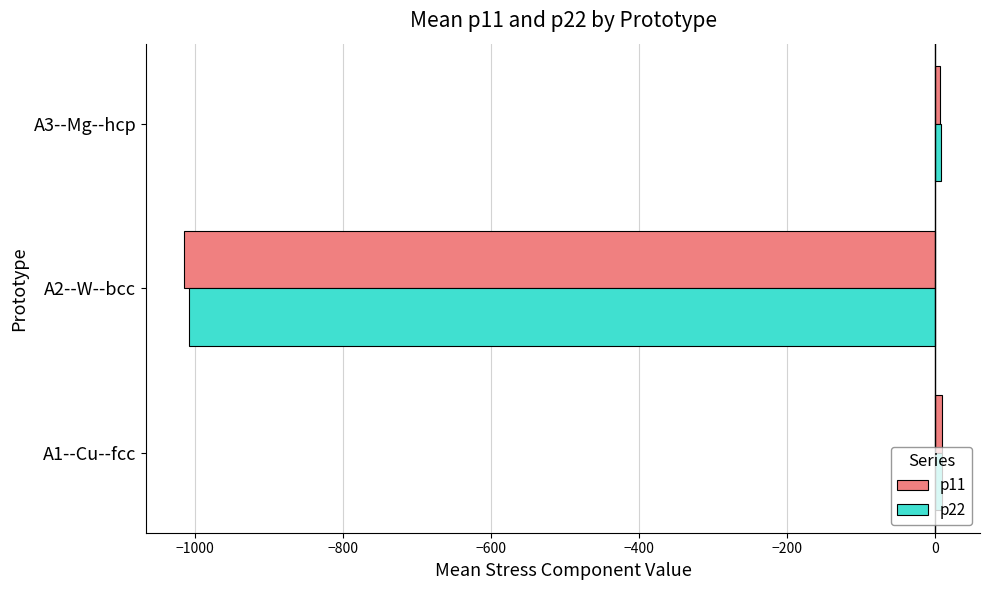

What is the difference between the maximum and minimum values in the p11 series?

1024.7